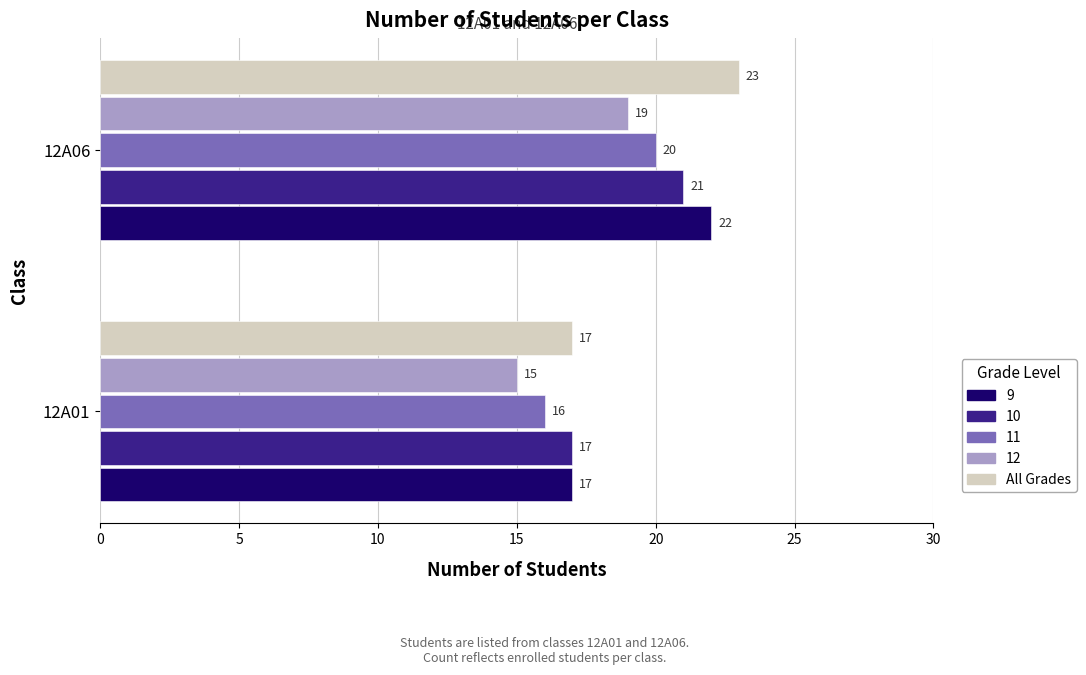

List the series in order of their peak value, highest first.

All Grades, 9, 10, 11, 12